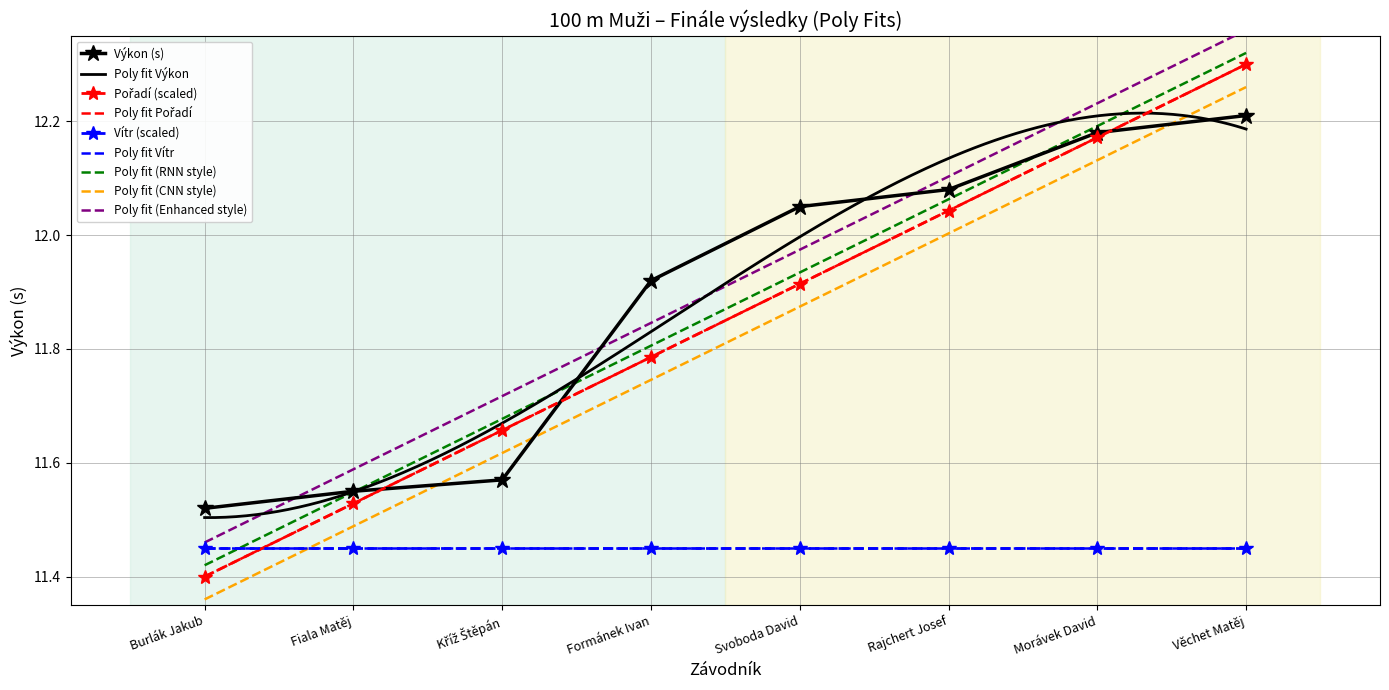

What is the minimum value shown in the chart?

11.4